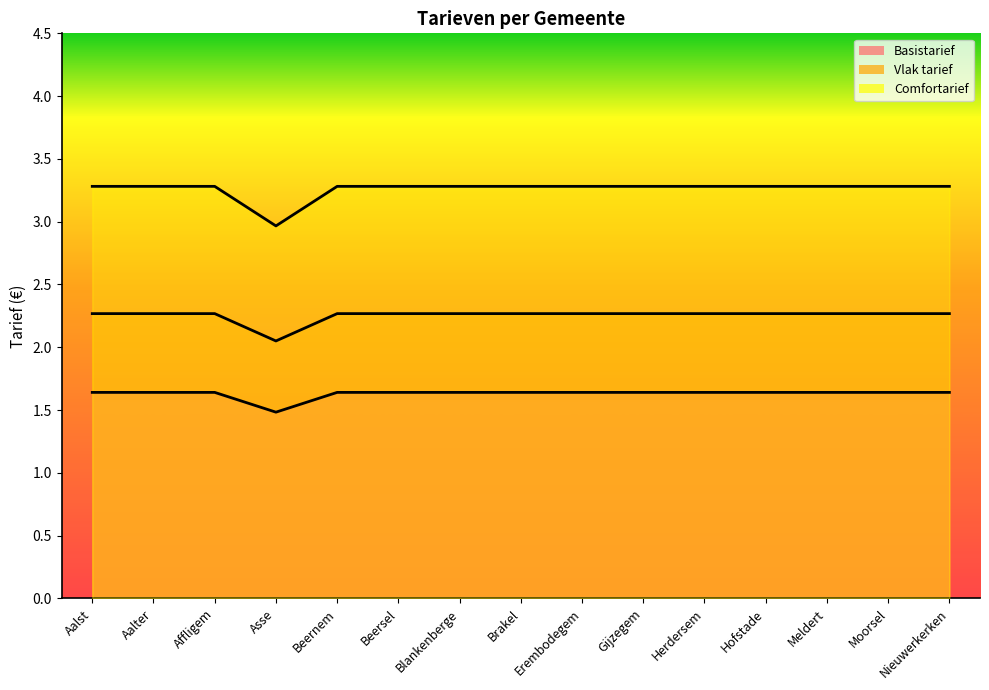

The value of Basistarief at Blankenberge is 1.6. True or false?

True